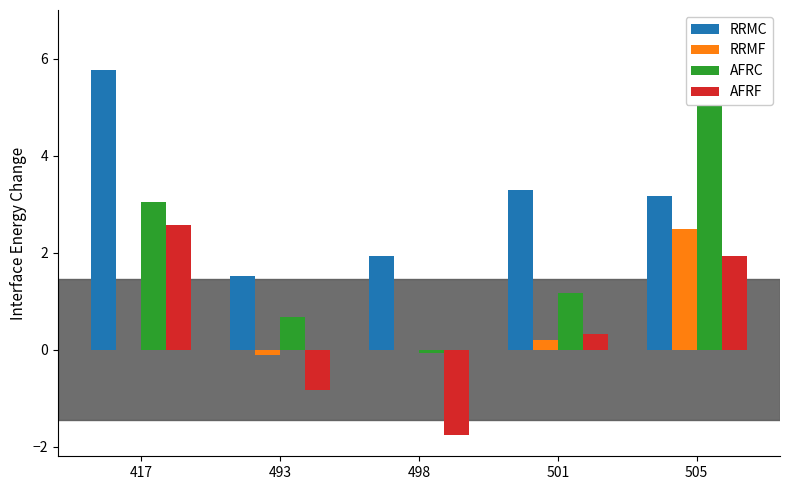

Read the AFRC value at 501.

1.2